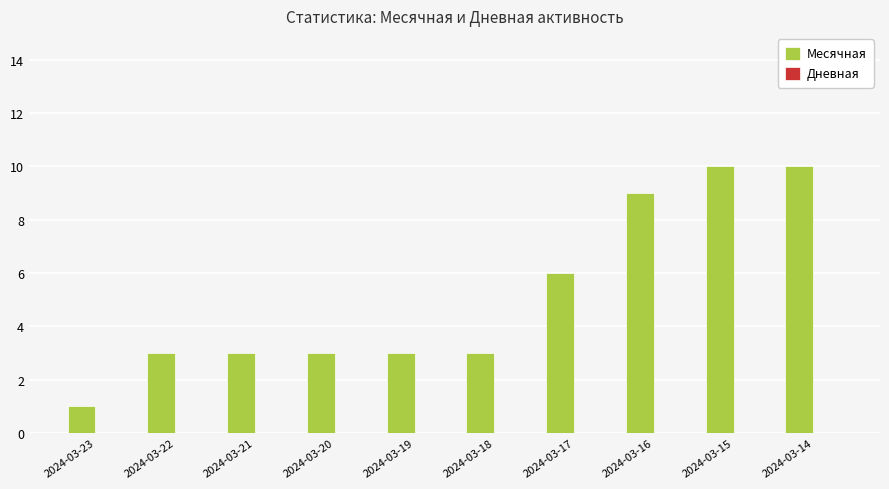

What is the value of the 4th bar from the left?

3